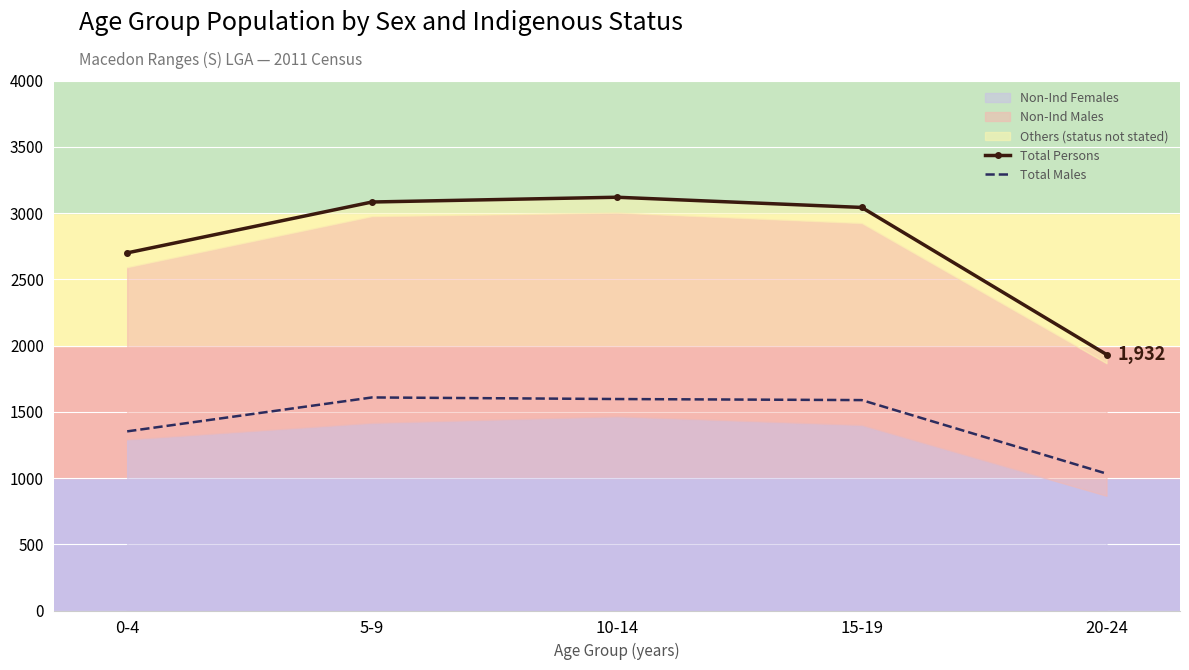

What is the sum of all Total Persons values?

13875